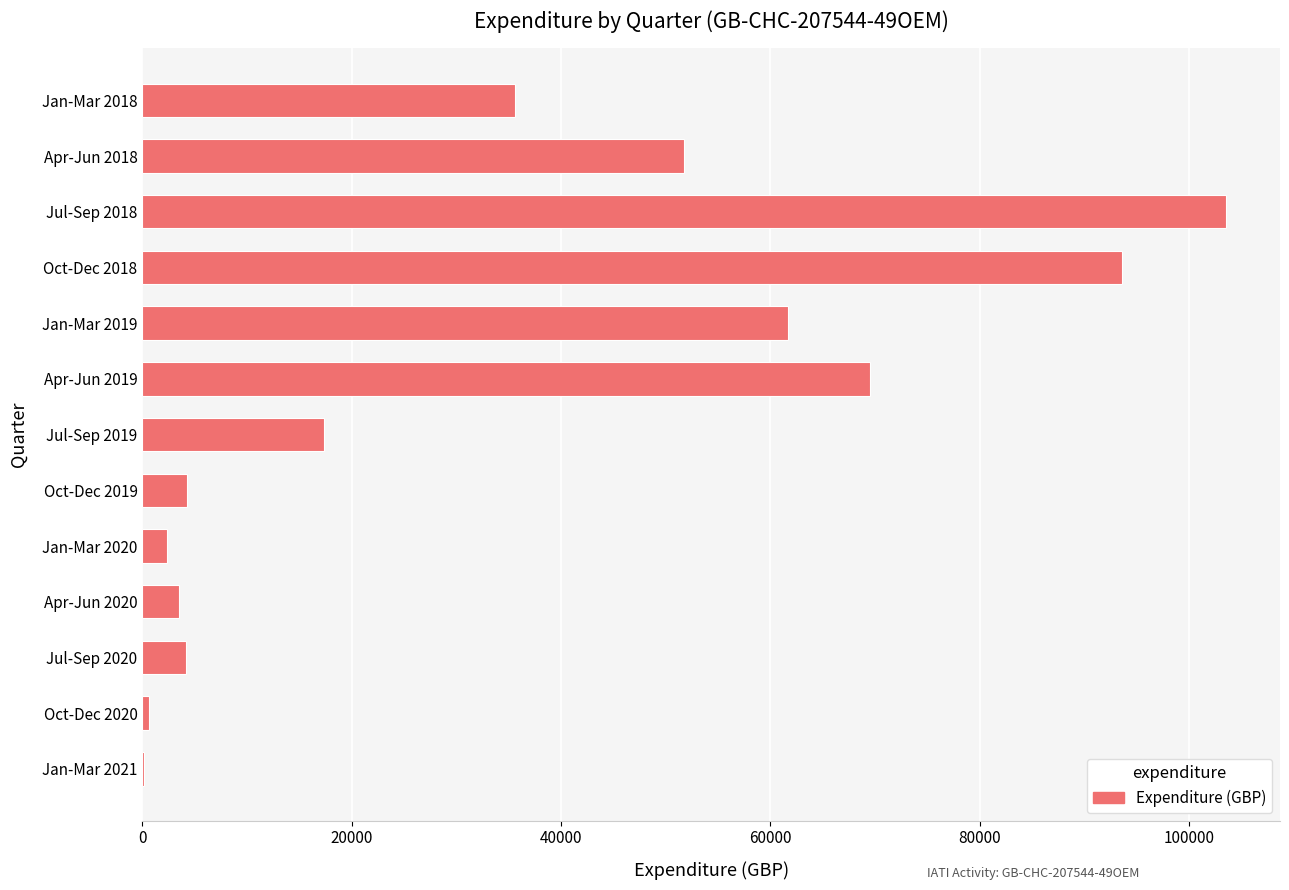

Where is the data nearest to the value 51826?

Apr-Jun 2018